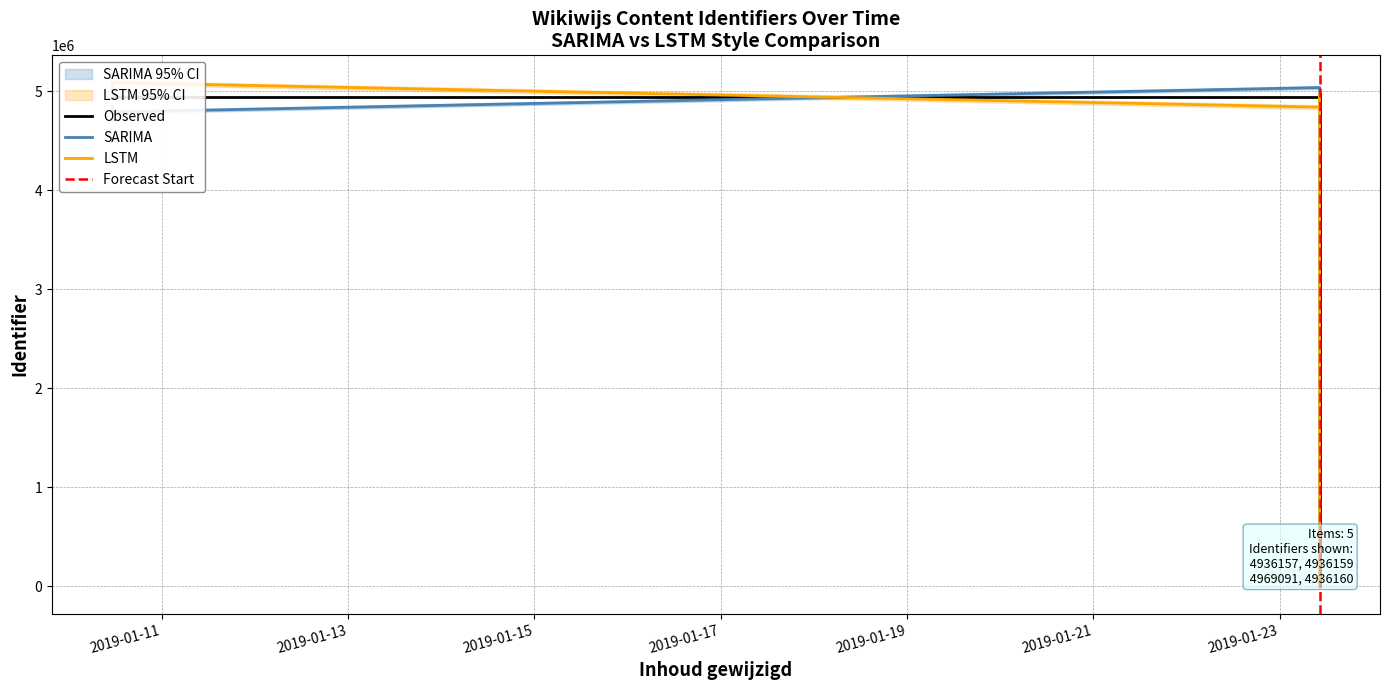

Does the chart display data point markers on the line(s)?

No